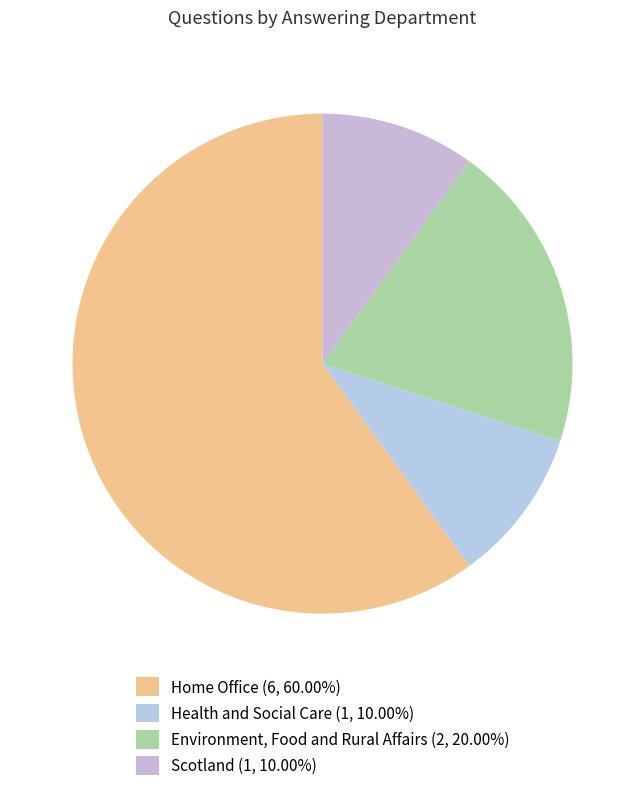

How much of the chart is everything except Environment, Food and Rural Affairs?

80.0%